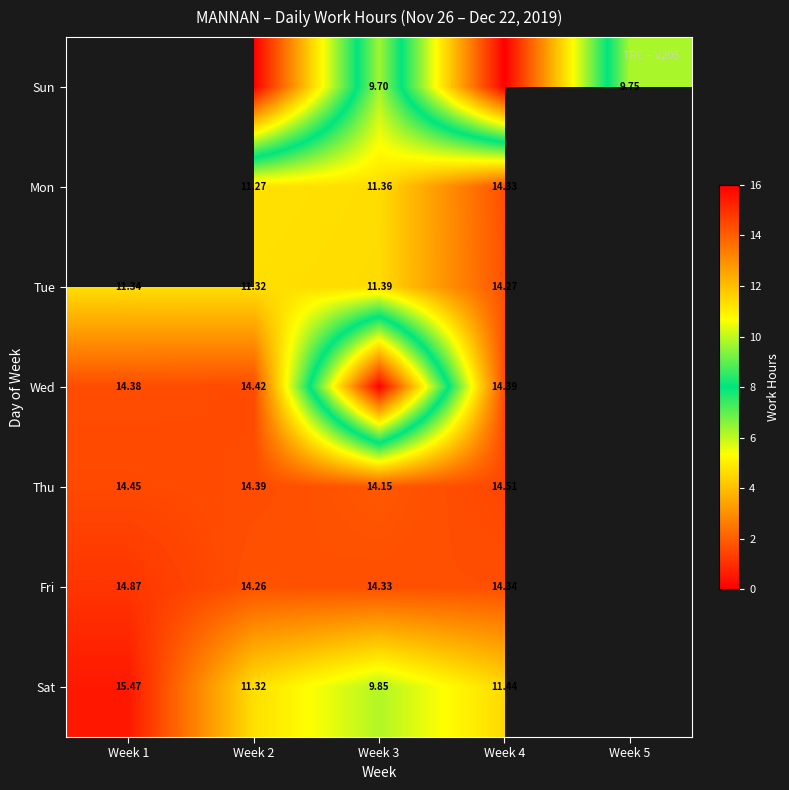

How many data points does each series have?

5